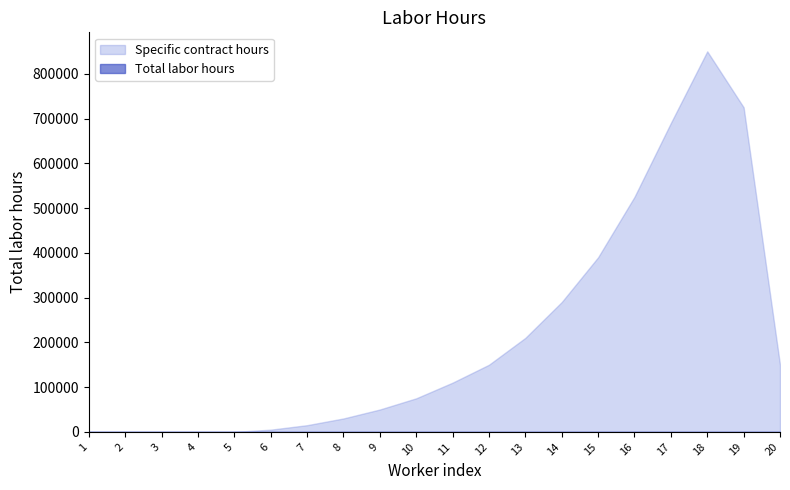

What is the spread (max minus min) of values at 16?

525000